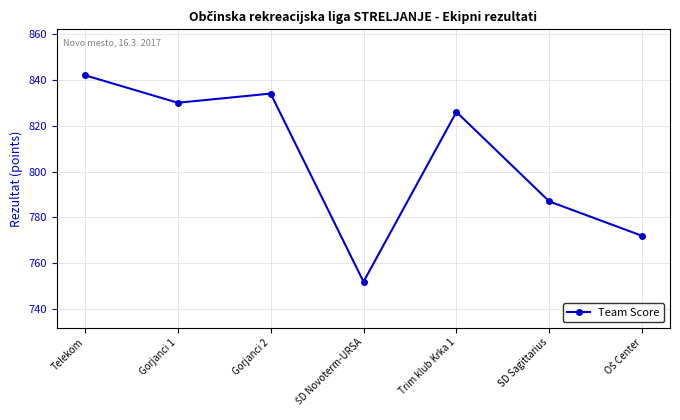

What is the ratio of the value at Telekom to the value at Gorjanci 1?

1.0